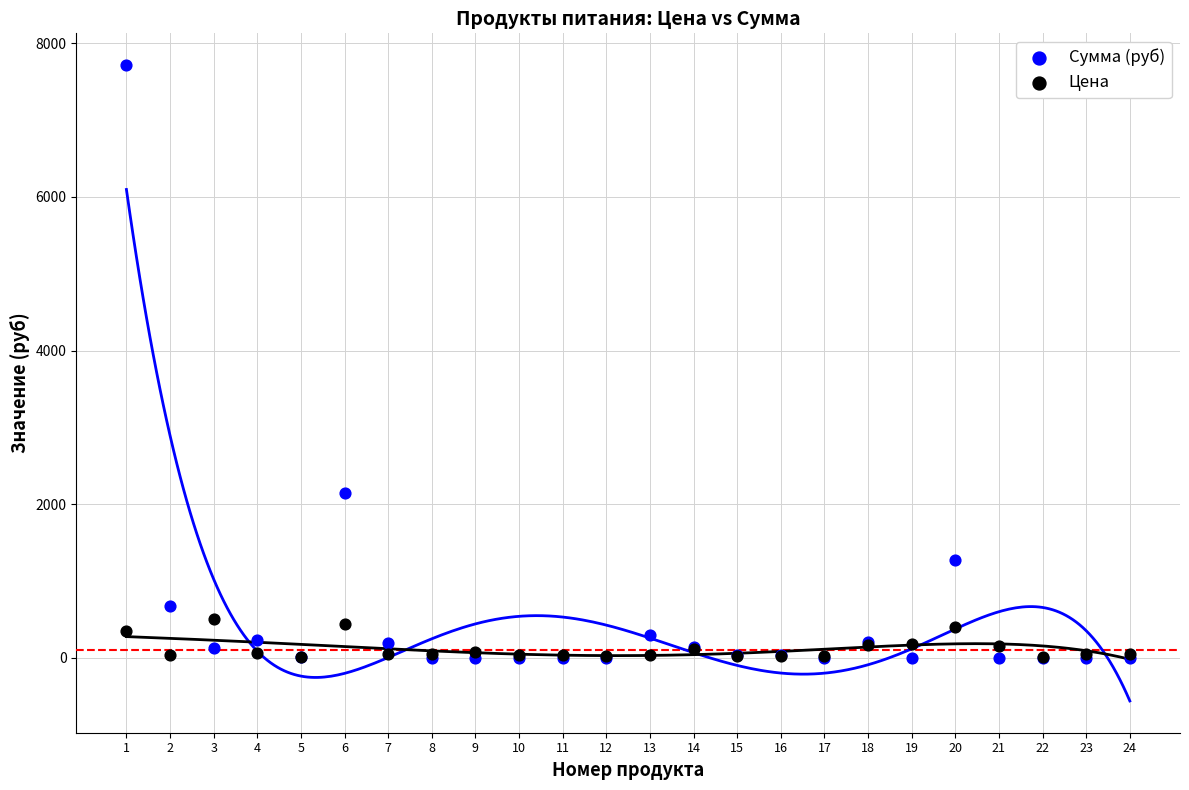

Across all series, what Y value is closest to 3858?

2150.6